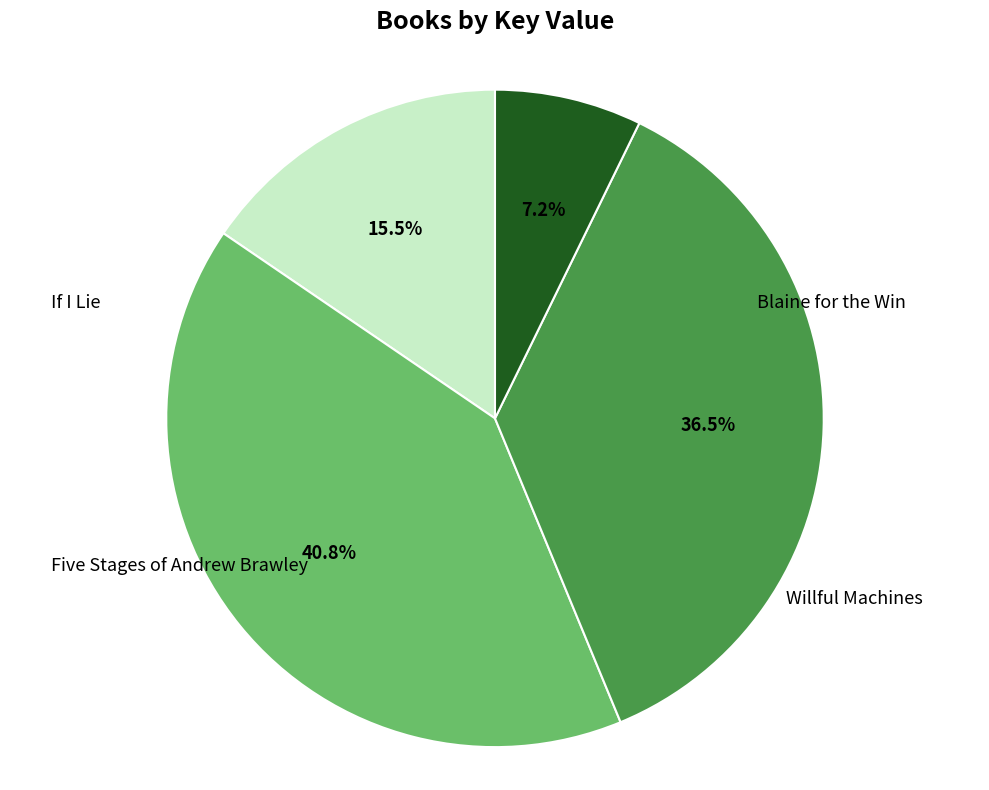

Does Five Stages of Andrew Brawley represent more than half of the total?

No